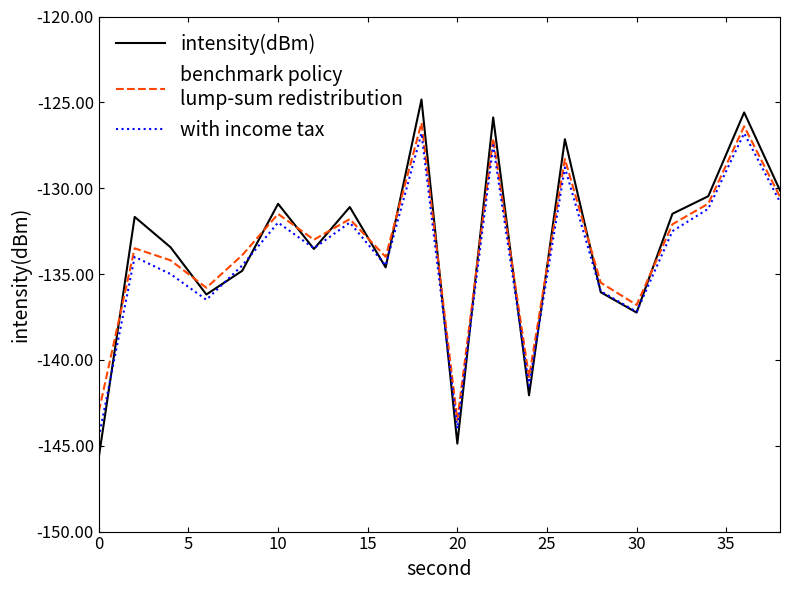

What is the greatest value displayed?

-124.8